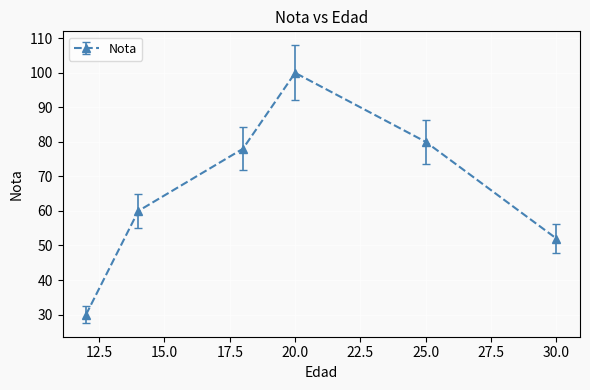

What is the minimum value shown in the chart?

30